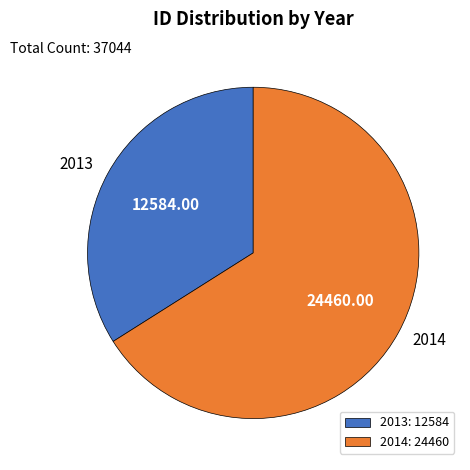

How many segments does this pie chart have?

2